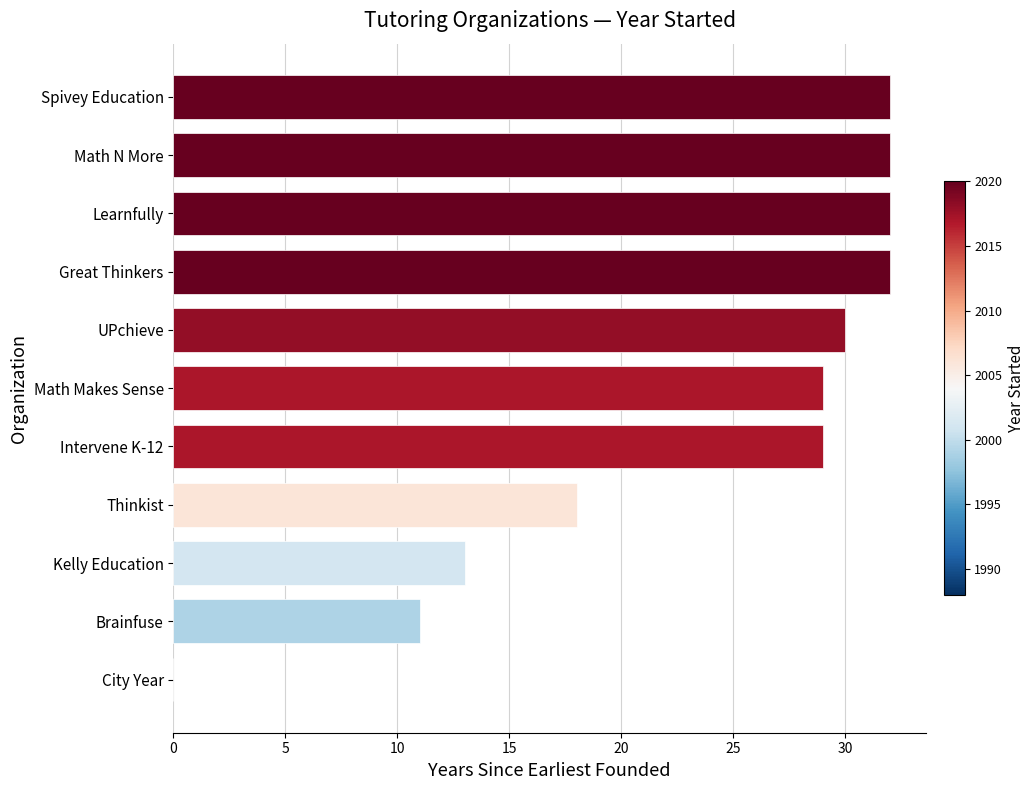

Reading top to bottom, extract all data points from this chart.

Spivey Education=32	Math N More=32	Learnfully=32	Great Thinkers=32	UPchieve=30	Math Makes Sense=29	Intervene K-12=29	Thinkist=18	Kelly Education=13	Brainfuse=11	City Year=0